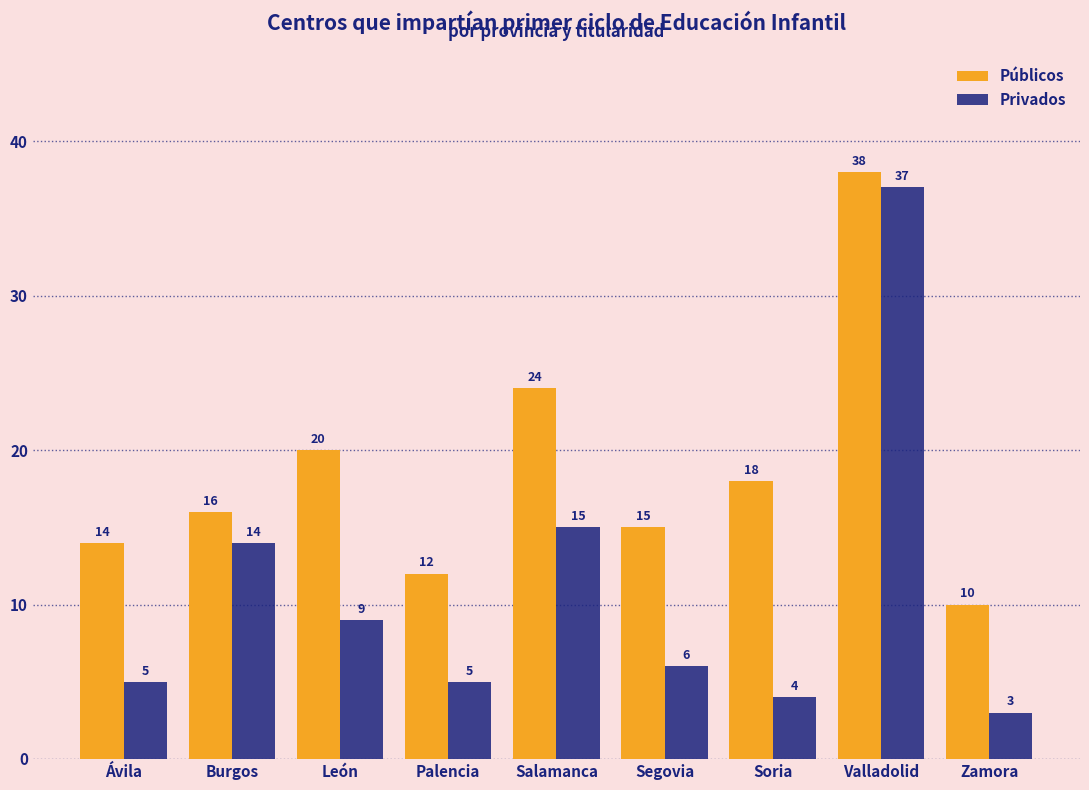

What is the label of the 3rd bar from the left?

León